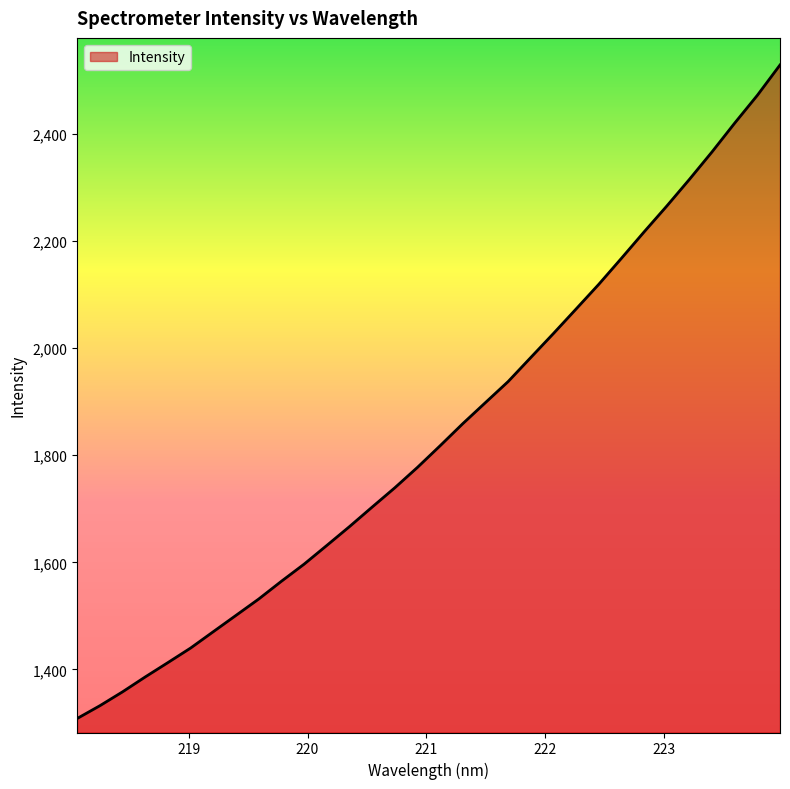

What is the maximum value shown in the chart?

2528.7